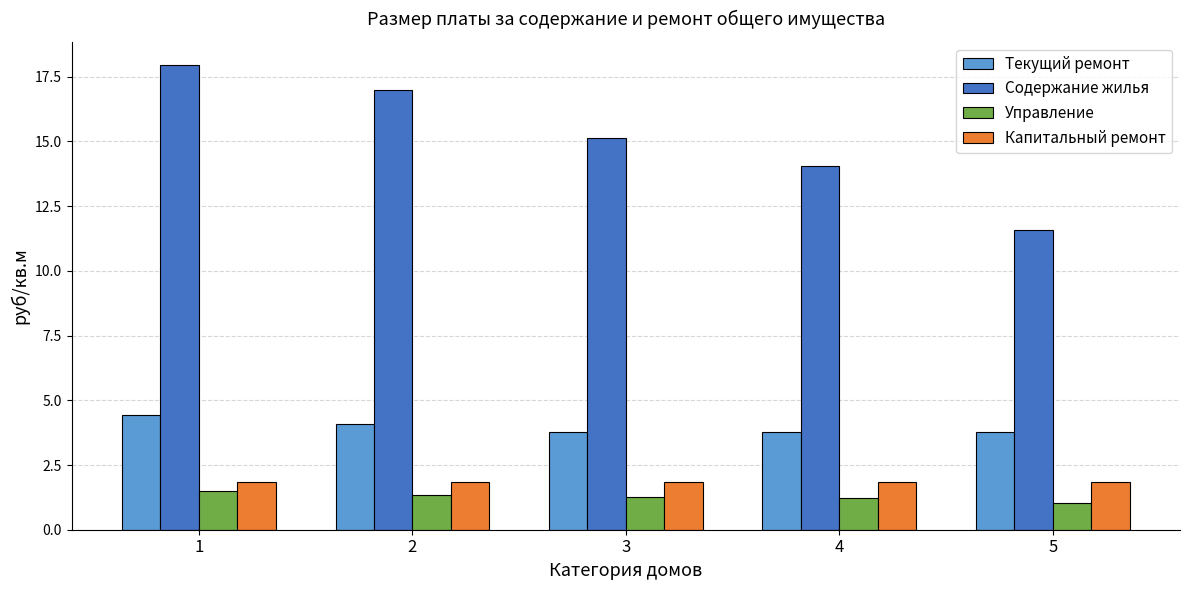

What is the average value of the Управление series?

1.3